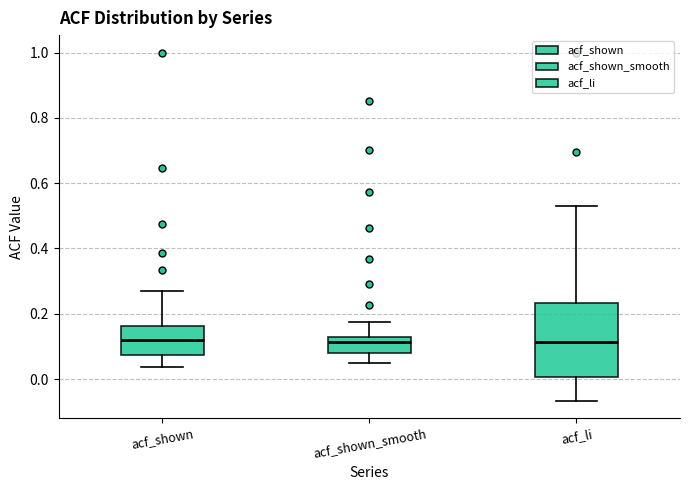

Which box is the tallest, from its lower edge to its upper edge?

acf_li